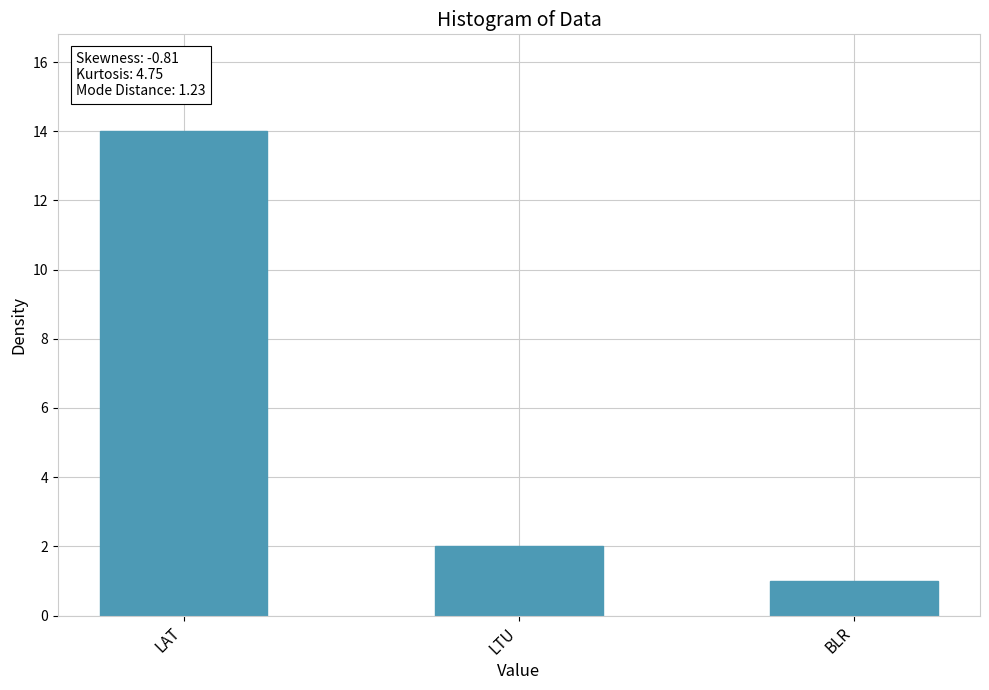

What is the average value?

6